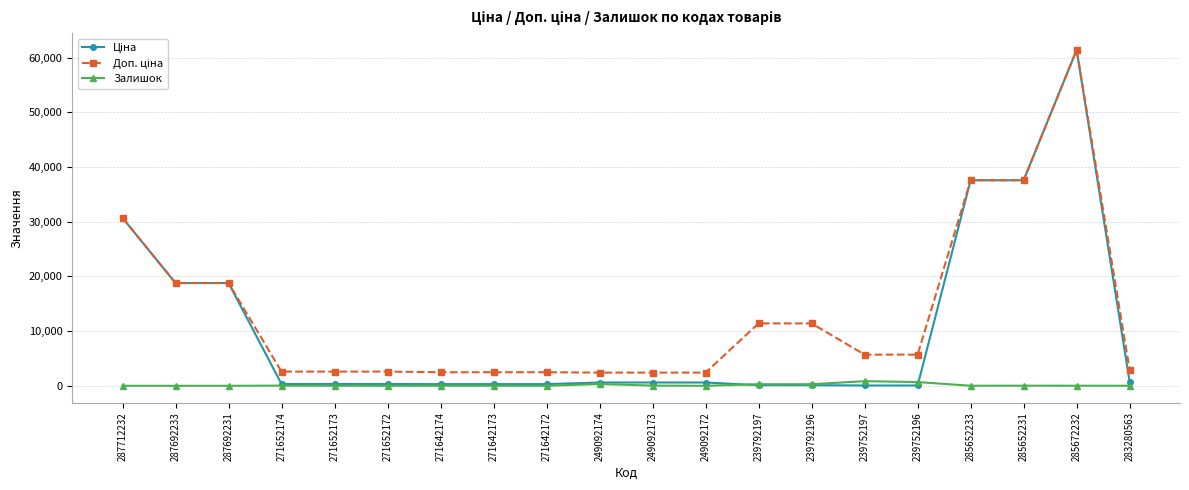

True or false: Залишок has more than 0 points higher than both neighbors.

True